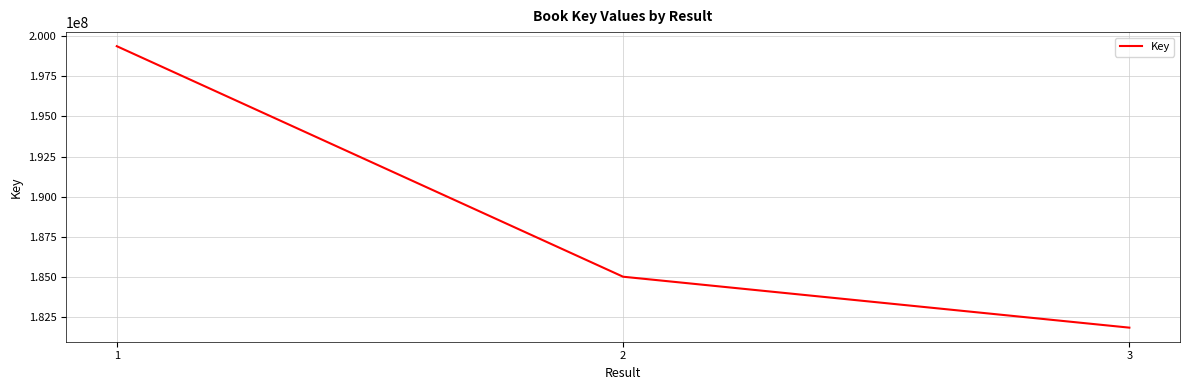

What is the average value?

188744822